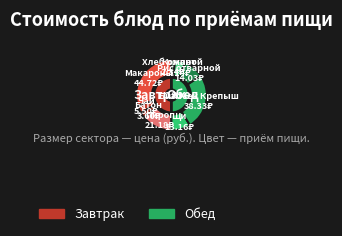

To the nearest percent, what is the difference between the Батон нарезной йодированный and Хлеб ржаной slice percentages?

1%